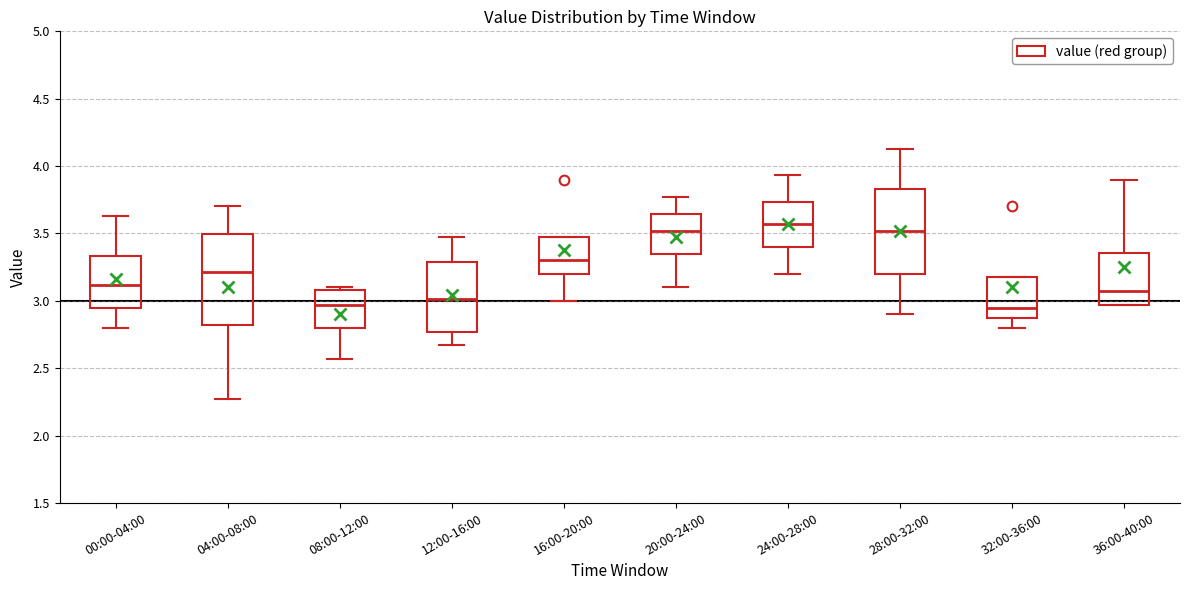

Where is the upper edge of the box for 28:00-32:00 on the y-axis? The values are not printed on the chart, so give them approximately, as read against the axis.

3.85